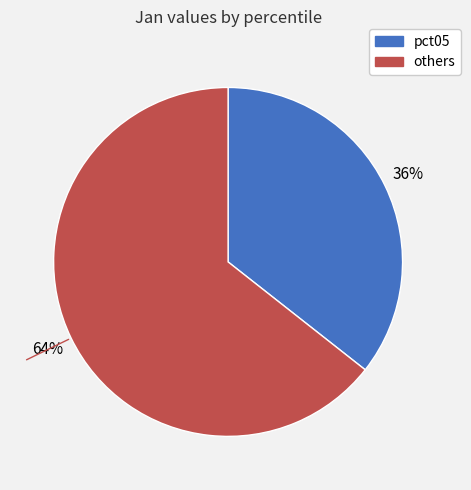

Is there a majority slice in this chart?

Yes